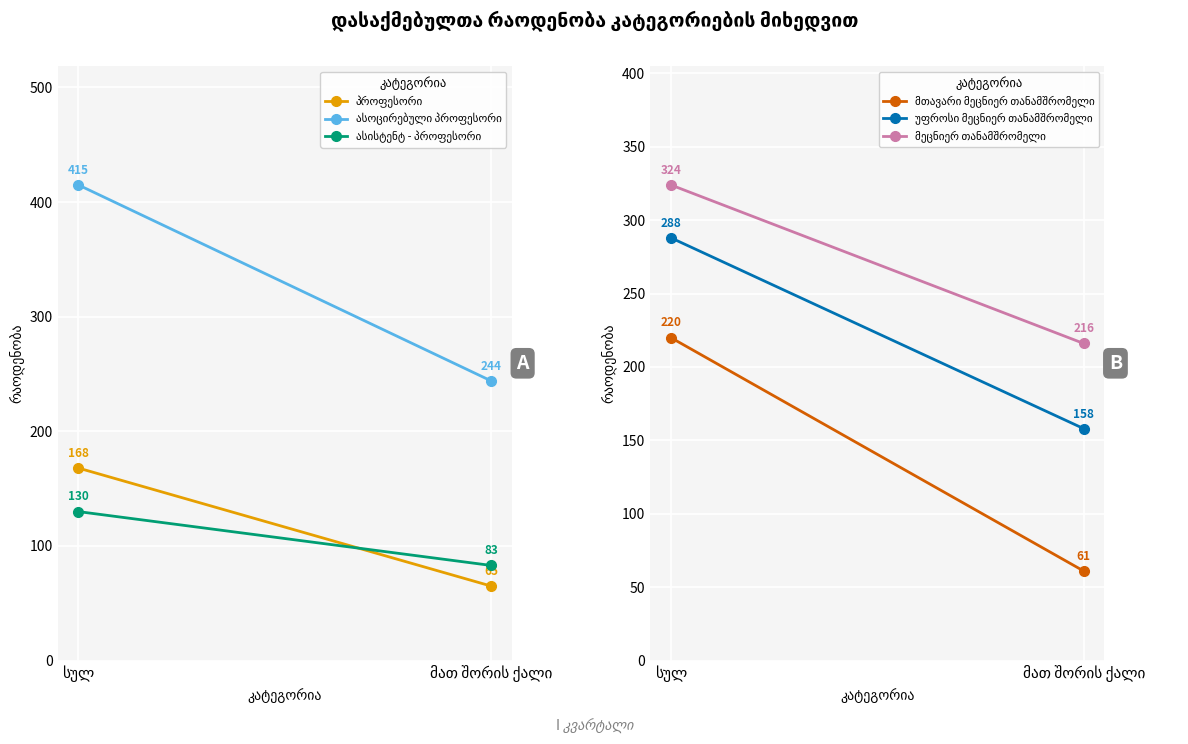

Is this an area chart (filled region under the line)?

No